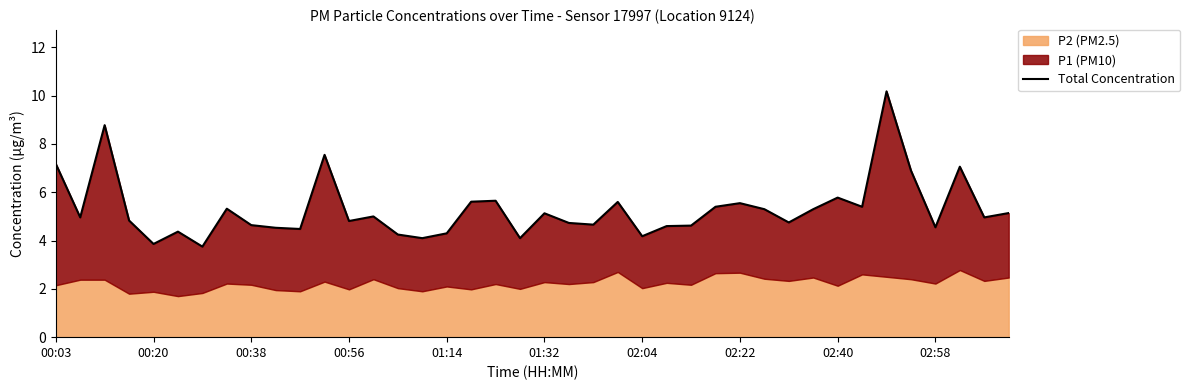

The value at 31 is 2.1. True or false?

False